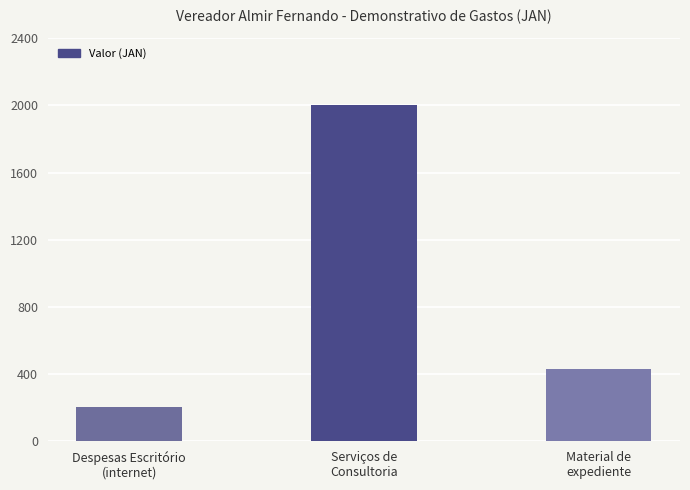

Which category has the highest value across all series?

Serviços de
Consultoria